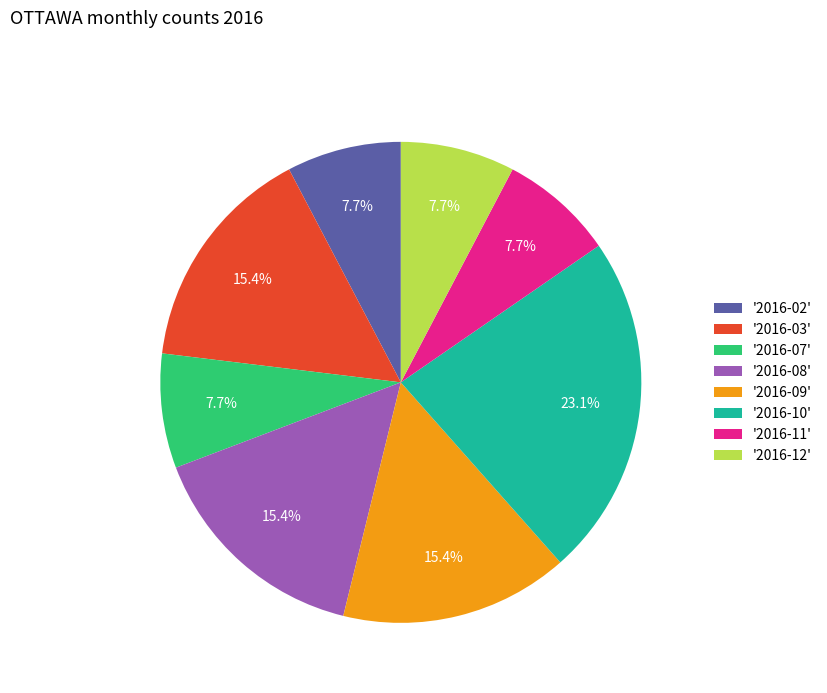

Between '2016-02' and '2016-10', which is larger?

'2016-10'